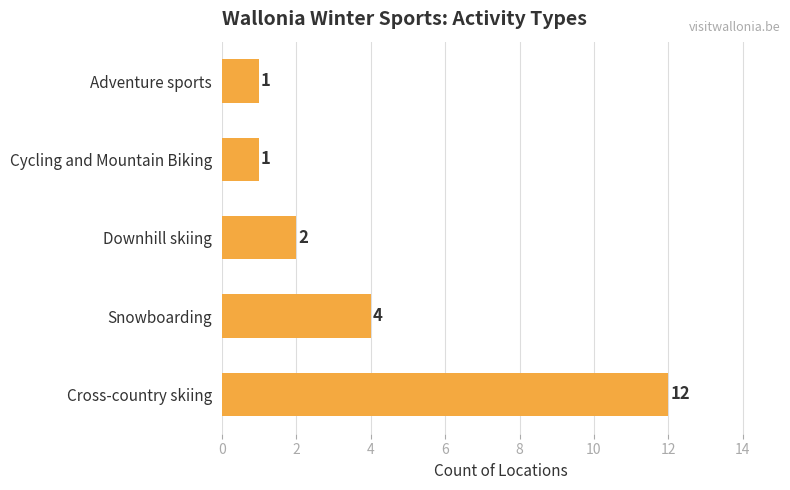

Where is the data nearest to the value 6?

Snowboarding